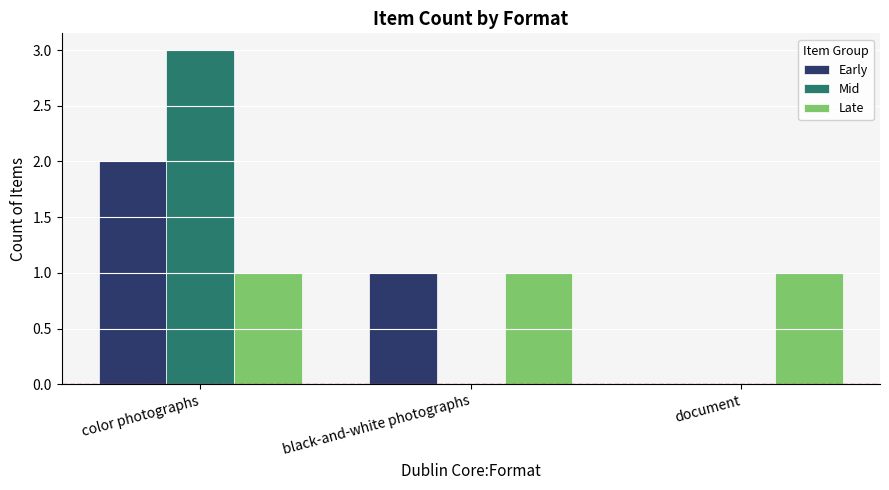

How many groups of bars are there?

3